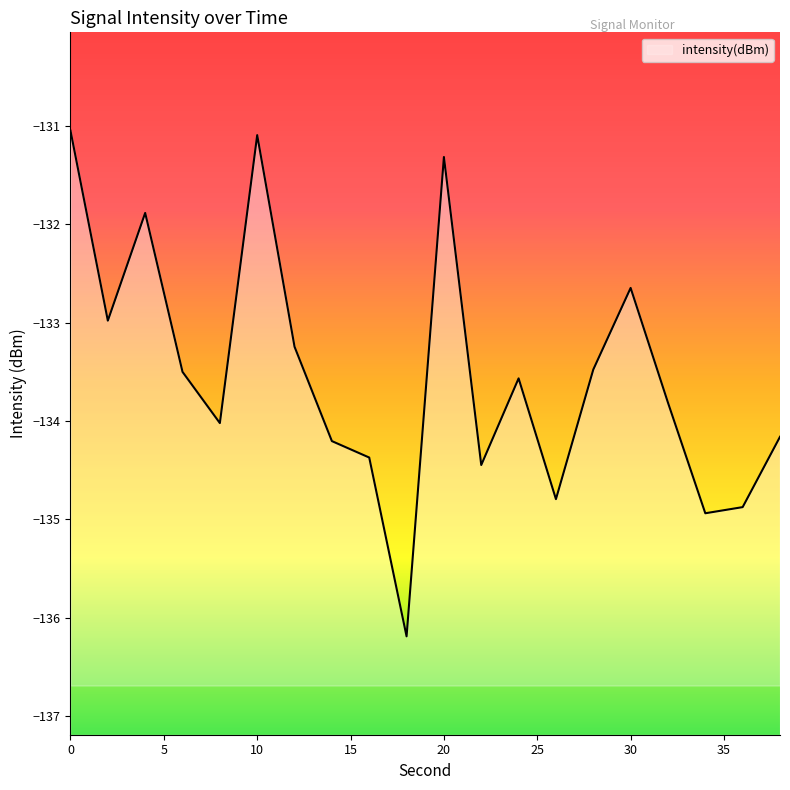

List the labels in order of value, largest first.

0, 10, 20, 4, 30, 2, 12, 28, 6, 24, 32, 8, 38, 14, 16, 22, 26, 36, 34, 18